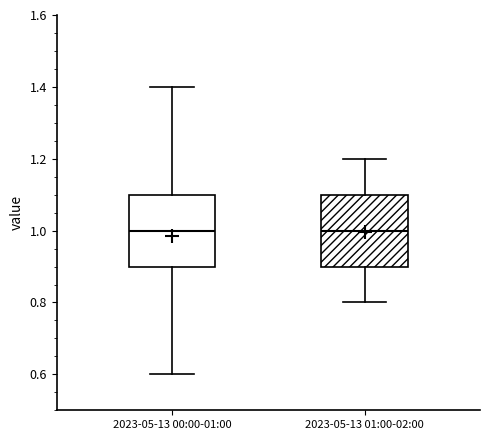

Reading left to right, read every box against the y-axis: the position of its median line, the range the box covers, and the ends of its whiskers. The values are not printed on the chart, so give them approximately, as read against the axis.

2023-05-13 00:00-01:00: median 1.0, box 0.9 to 1.1, whiskers 0.6 to 1.4
2023-05-13 01:00-02:00: median 1.0, box 0.9 to 1.1, whiskers 0.8 to 1.2